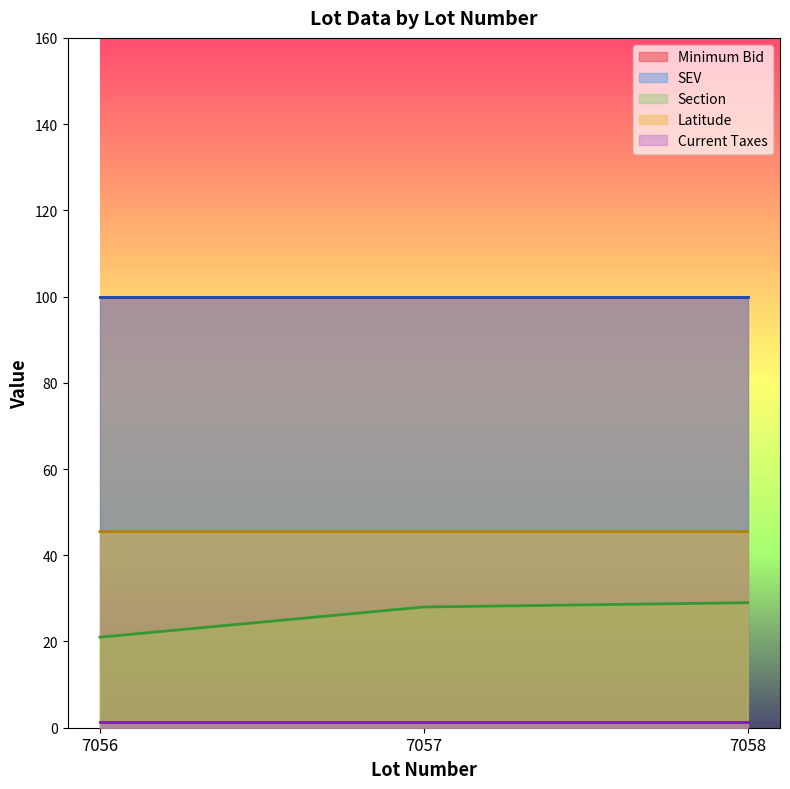

Which series has the largest total across all categories?

Minimum Bid